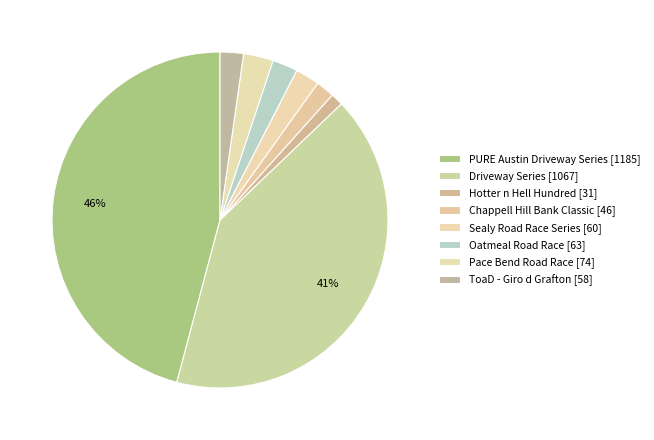

How many slices are in this pie chart?

8